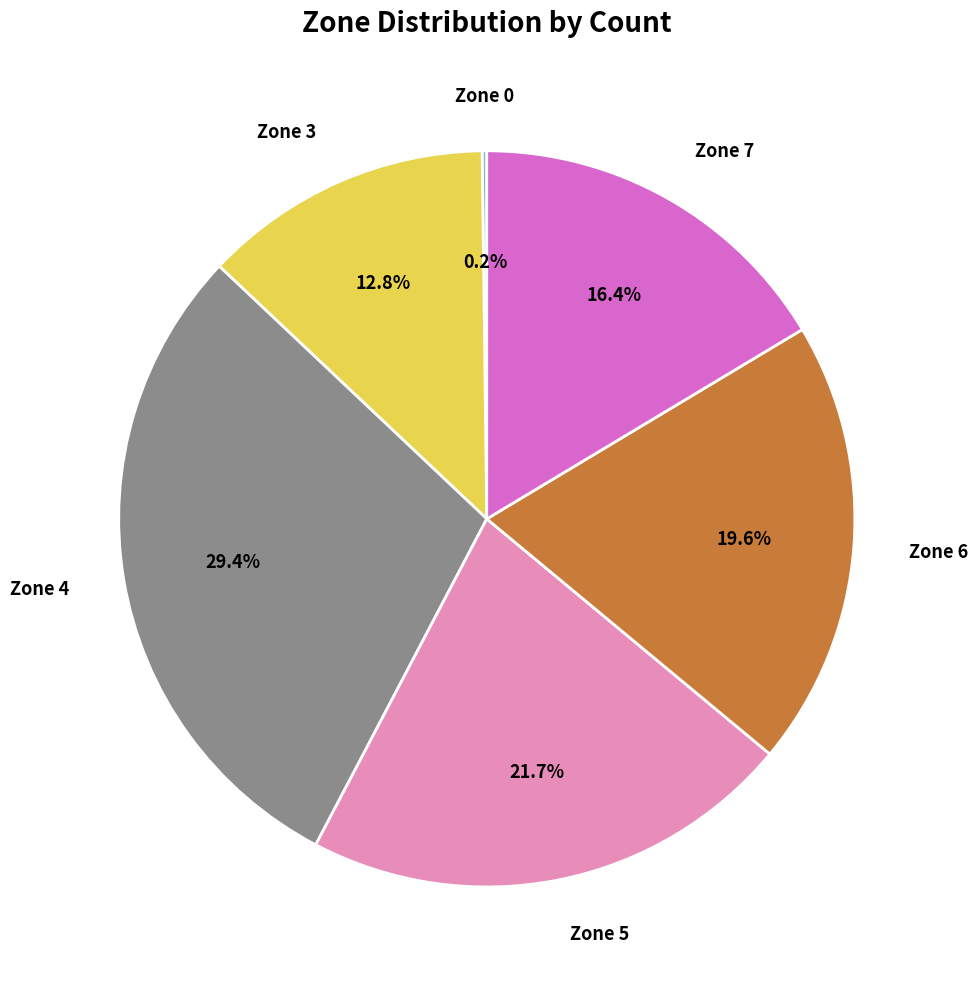

To the nearest percent, what percentage of the pie is Zone 3?

13%